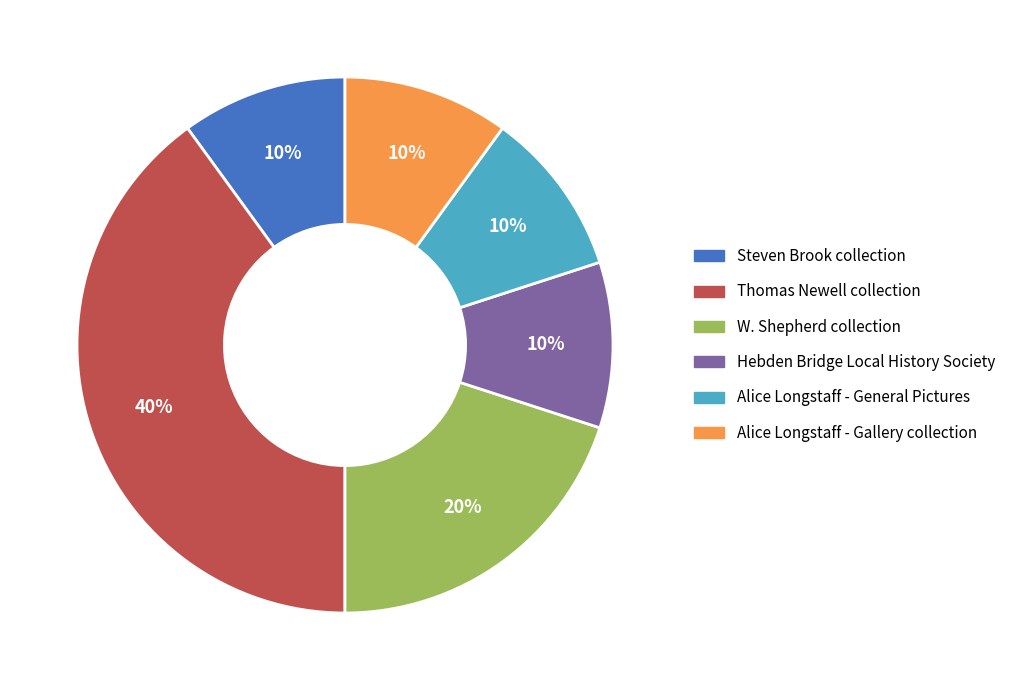

The Alice Longstaff - Gallery collection slice represents 16% of the pie. True or false?

False